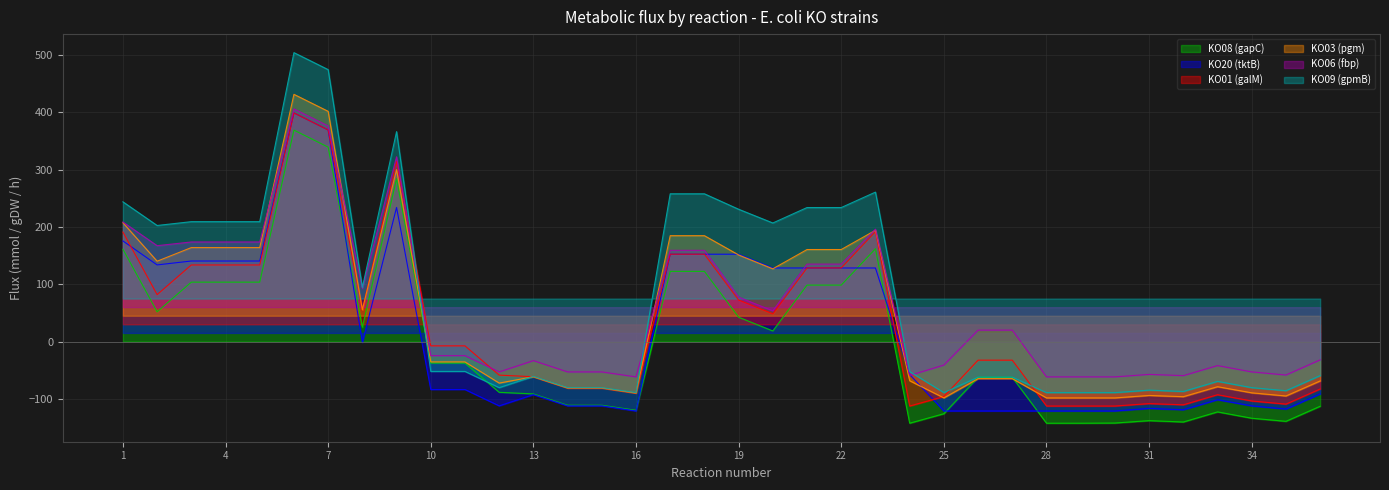

What is the value of the KO20 (tktB) point at the 15th from the left?

-112.3